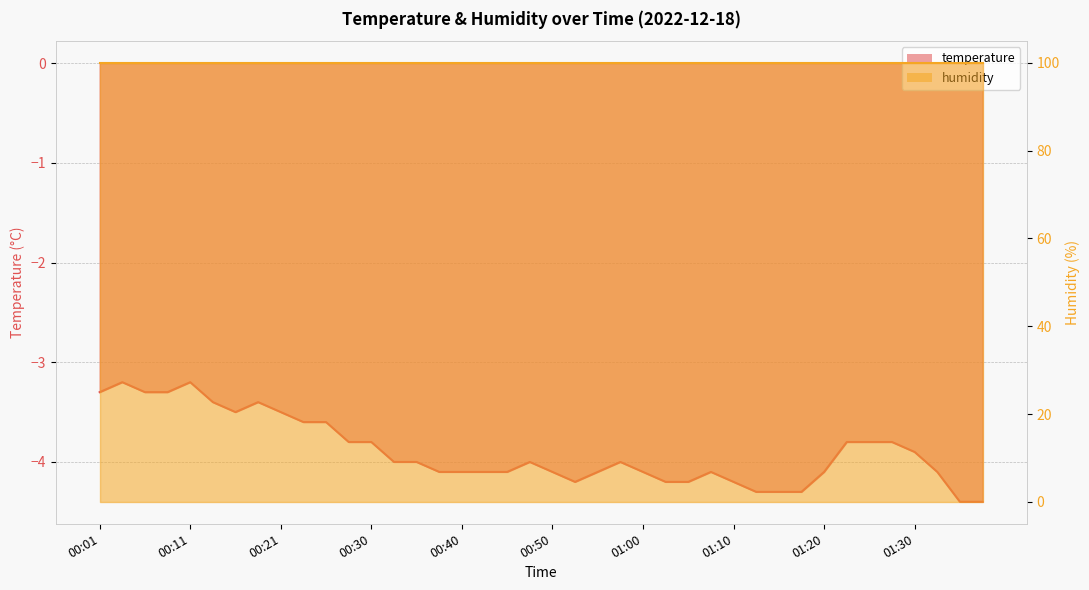

Between 01:07 and 01:00, which is larger?

01:07